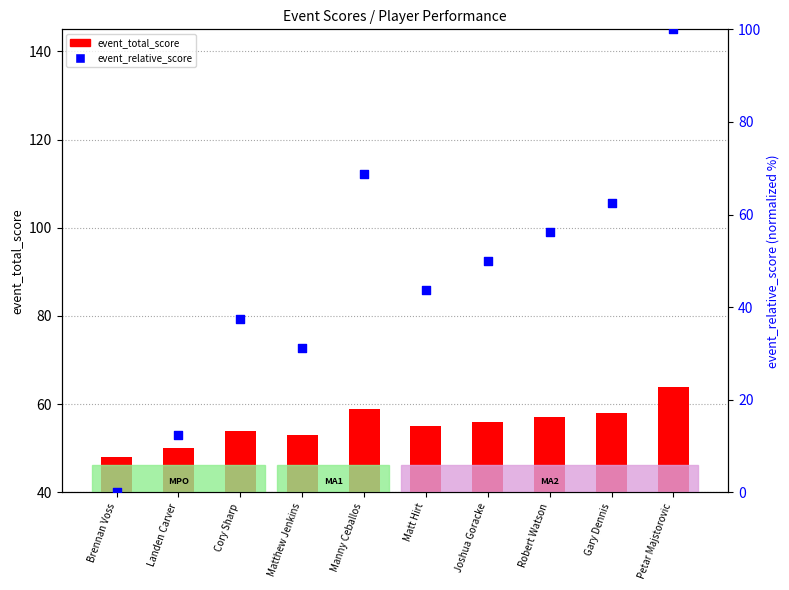

What are all the series names shown in the legend?

event_total_score, event_relative_score